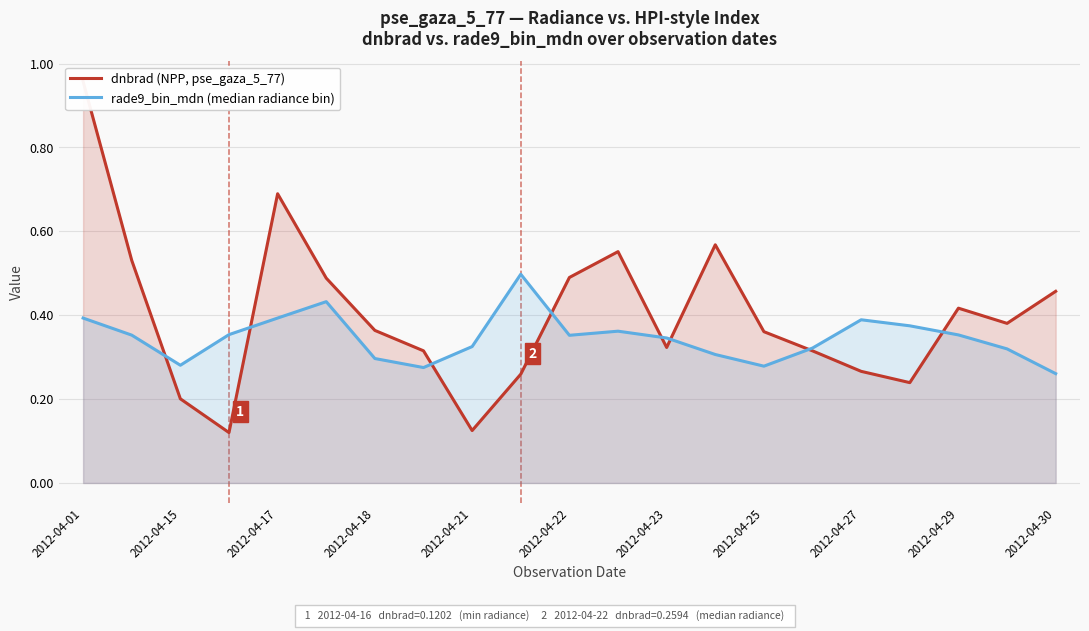

Count the number of categories in the chart.

21